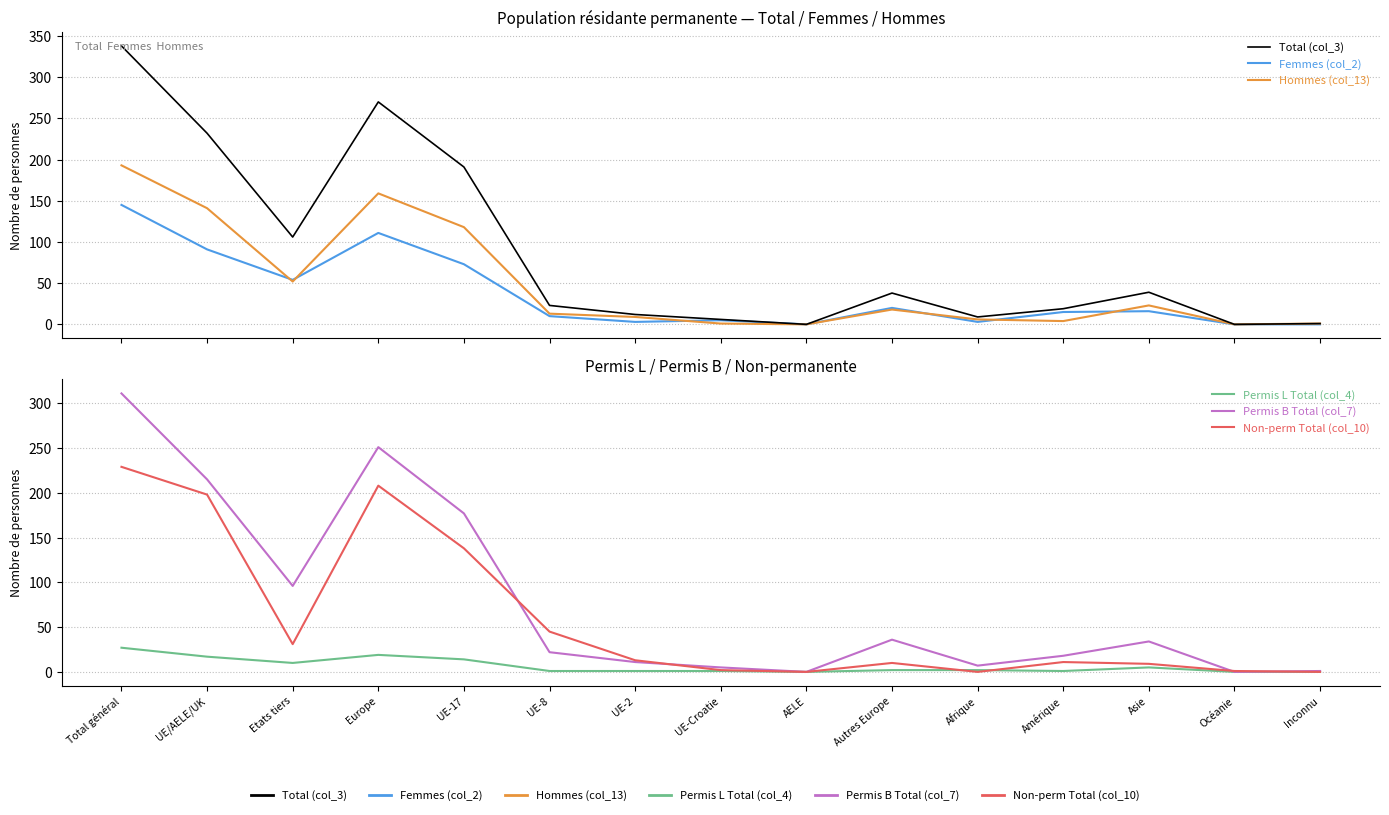

How many values in the Permis B Total (col_7) series are below 22?

7